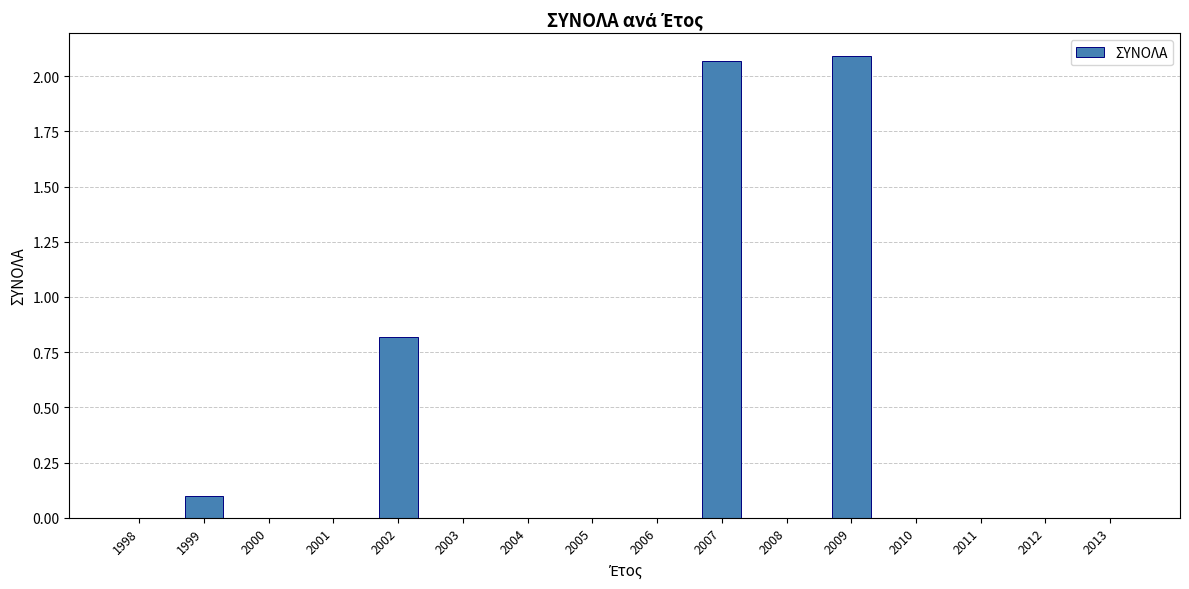

Between 1999 and 2005, which is larger?

1999